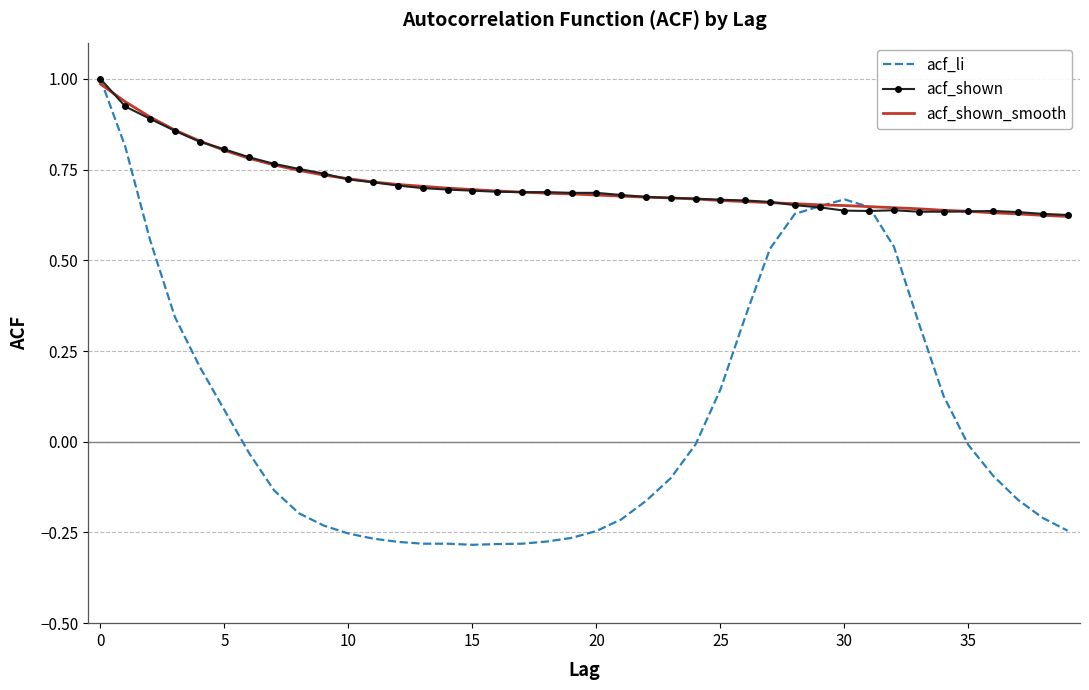

What is the greatest value displayed?

1.0